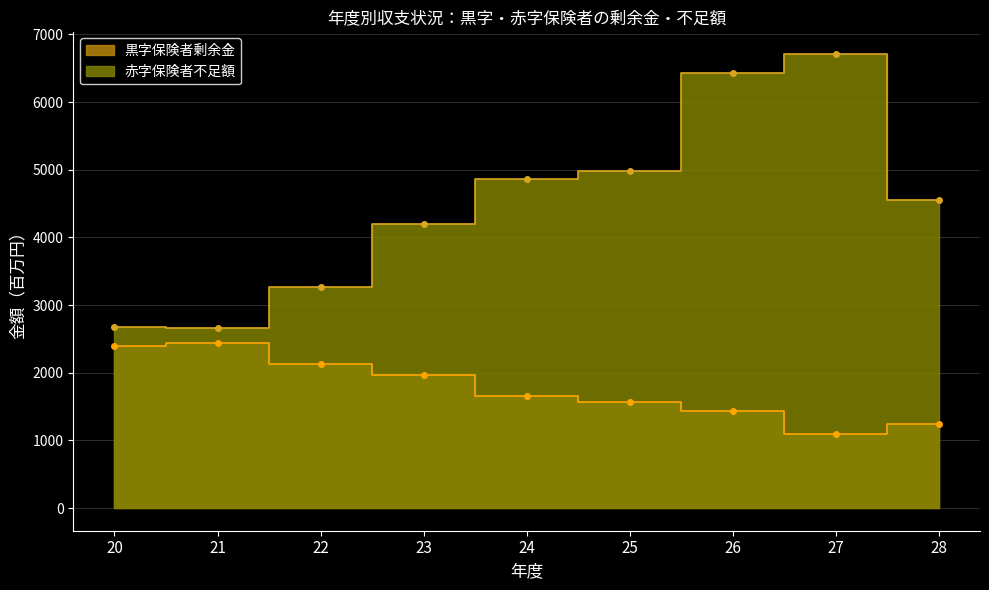

True or false: 赤字保険者不足額 and 黒字保険者剰余金 cross at least once.

False